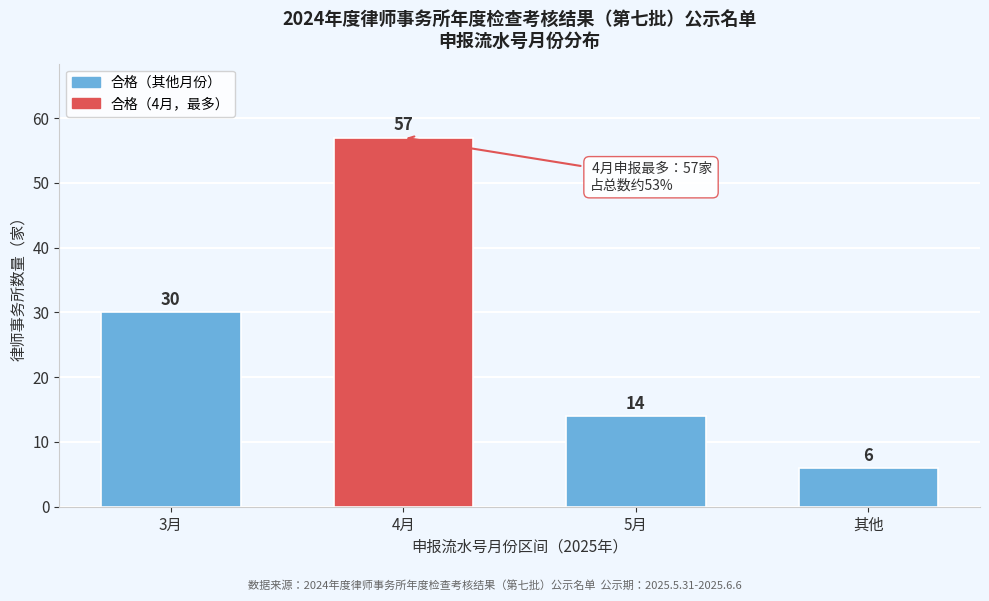

Reading left to right, list all the values displayed in this chart.

30	57	14	6